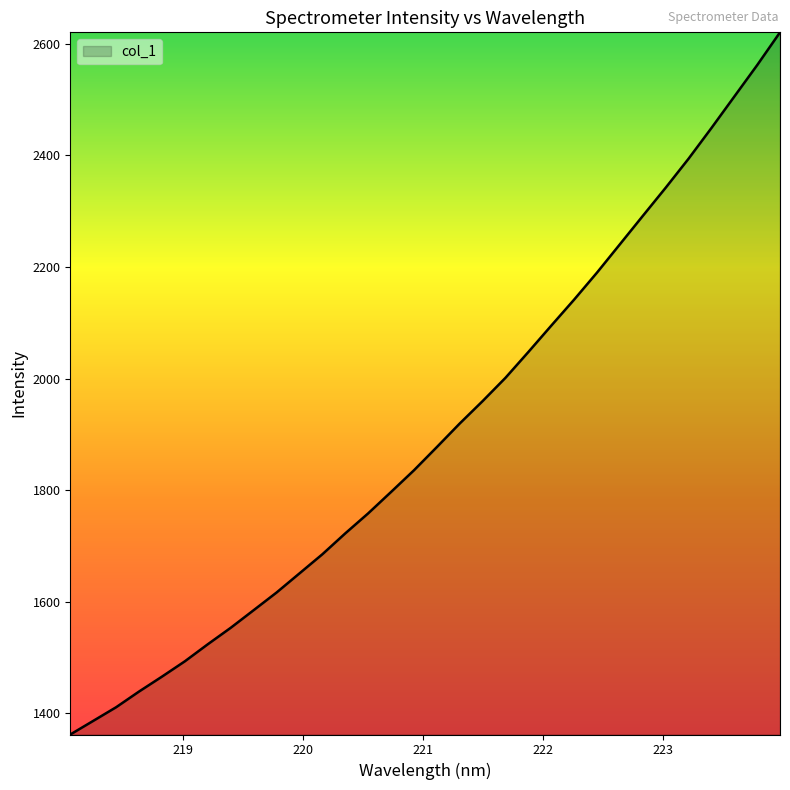

What is the difference between the maximum and minimum values?

1257.8